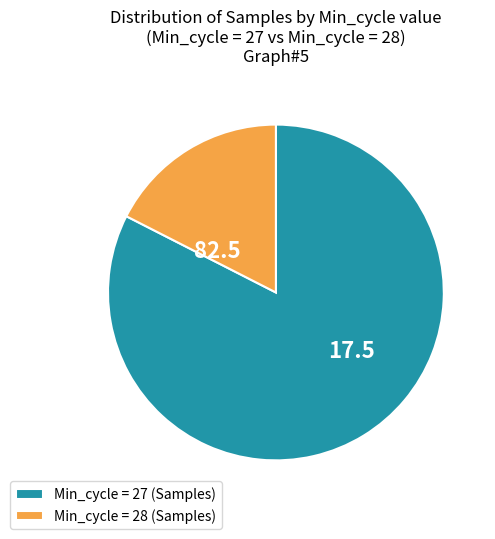

Combined, do Min_cycle = 27 (Samples) and Min_cycle = 28 (Samples) account for over 50%?

Yes